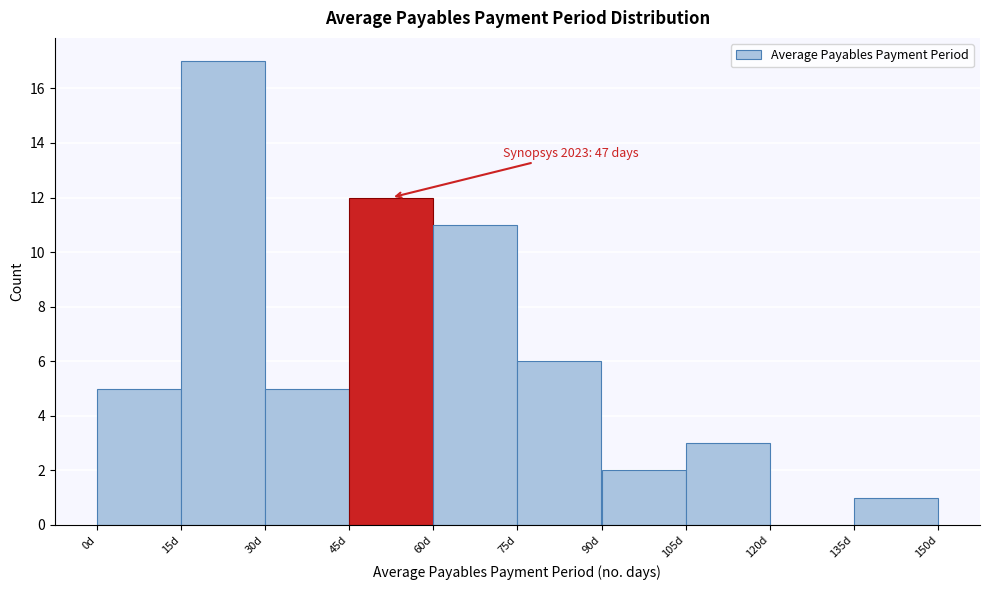

Over which range of the x-axis is the bar tallest?

15 to 30